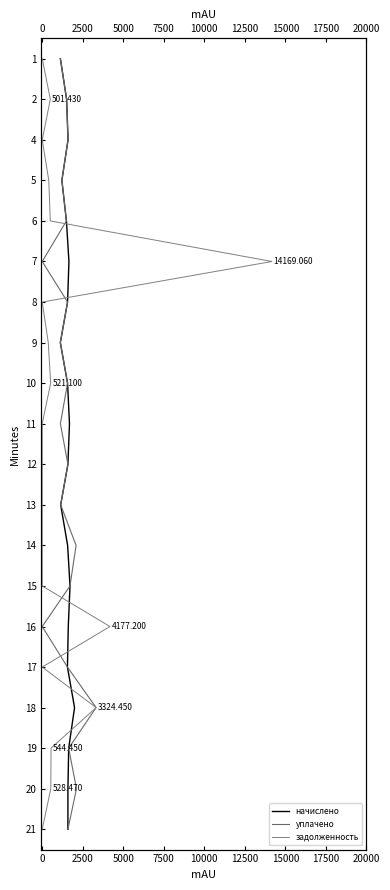

How many lines are shown in the chart?

3